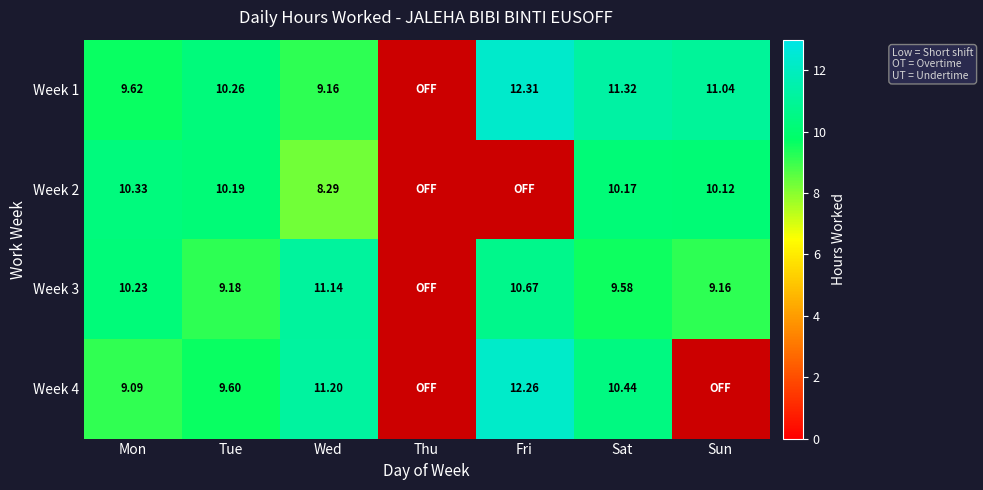

Is the value of Week 3 at Mon greater than the value of Week 1 at Sun?

No